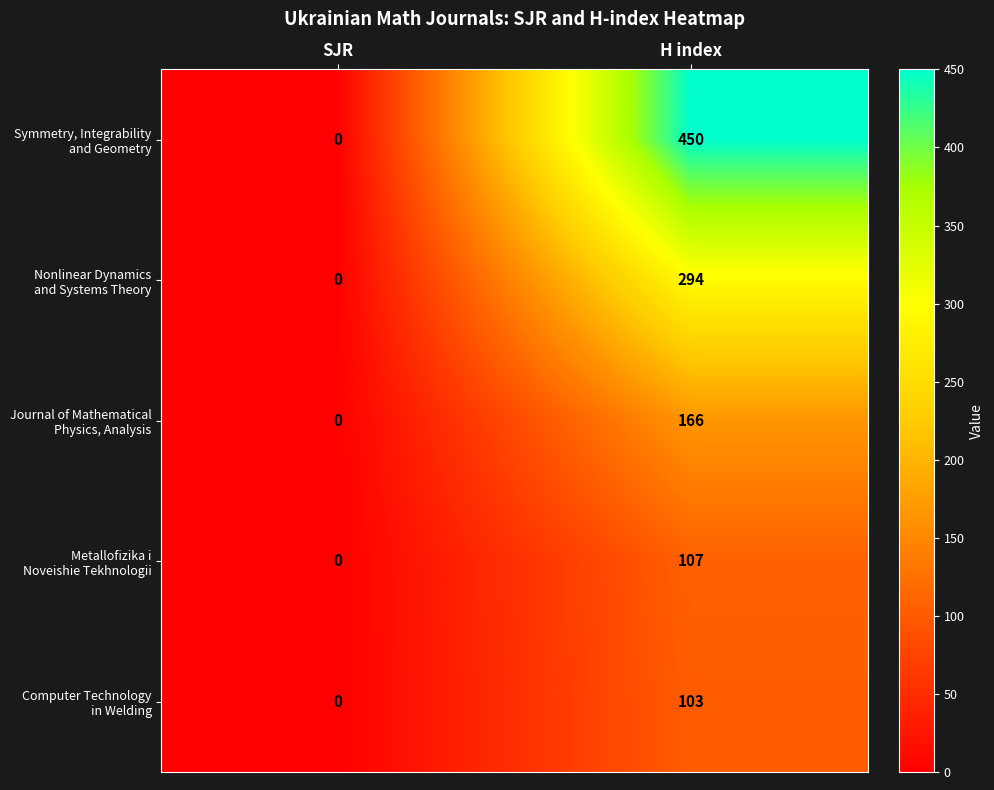

What is the maximum value shown in the chart?

450